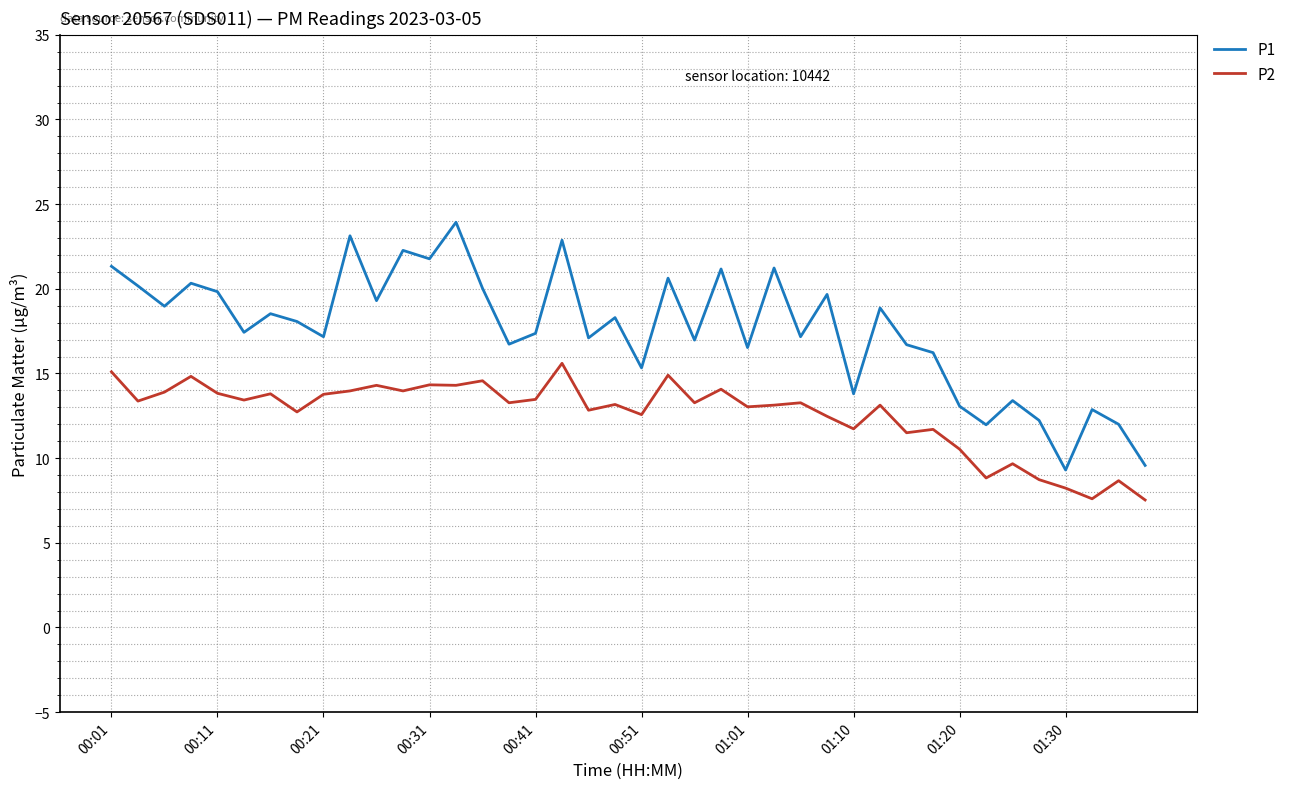

What is the lowest value of the P2 series?

7.5